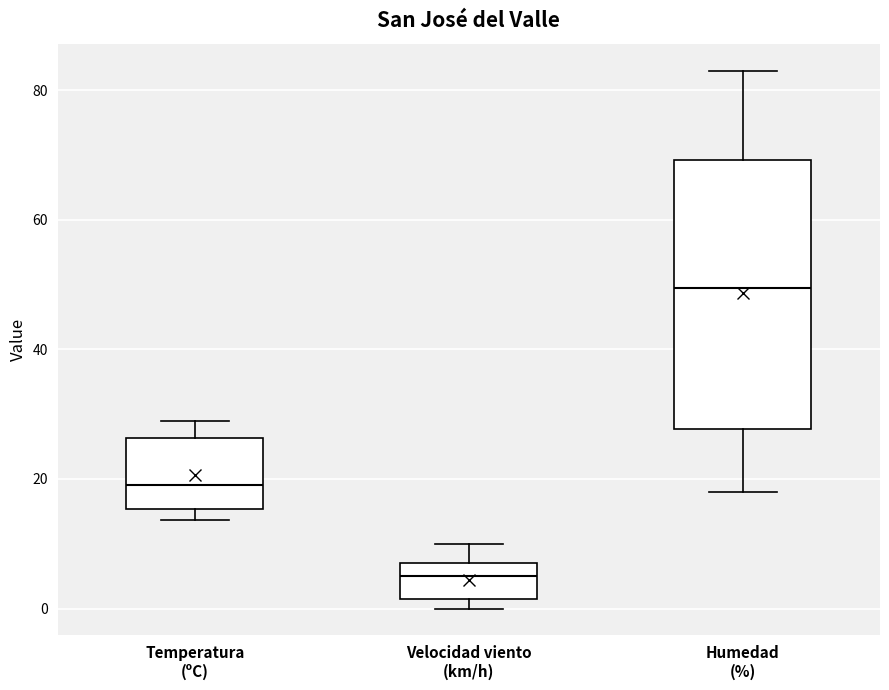

Reading left to right, read every box against the y-axis: the position of its median line, the range the box covers, and the ends of its whiskers. The values are not printed on the chart, so give them approximately, as read against the axis.

Temperatura (ºC): median 20, box 16 to 26, whiskers 14 to 30
Velocidad viento (km/h): median 6, box 2 to 8, whiskers 0 to 10
Humedad (%): median 50, box 28 to 70, whiskers 18 to 84